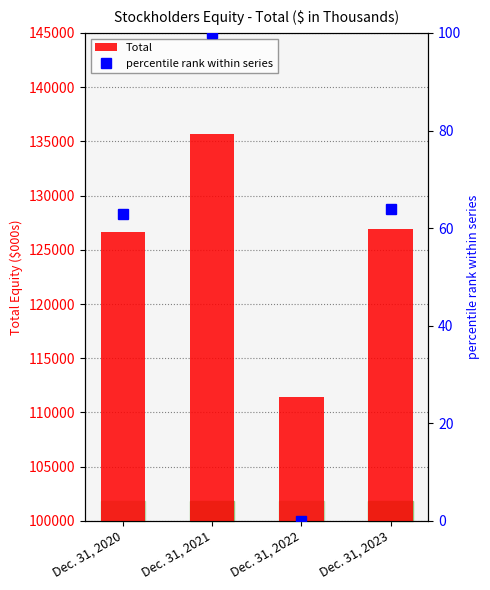

How many categories are shown in the chart?

4